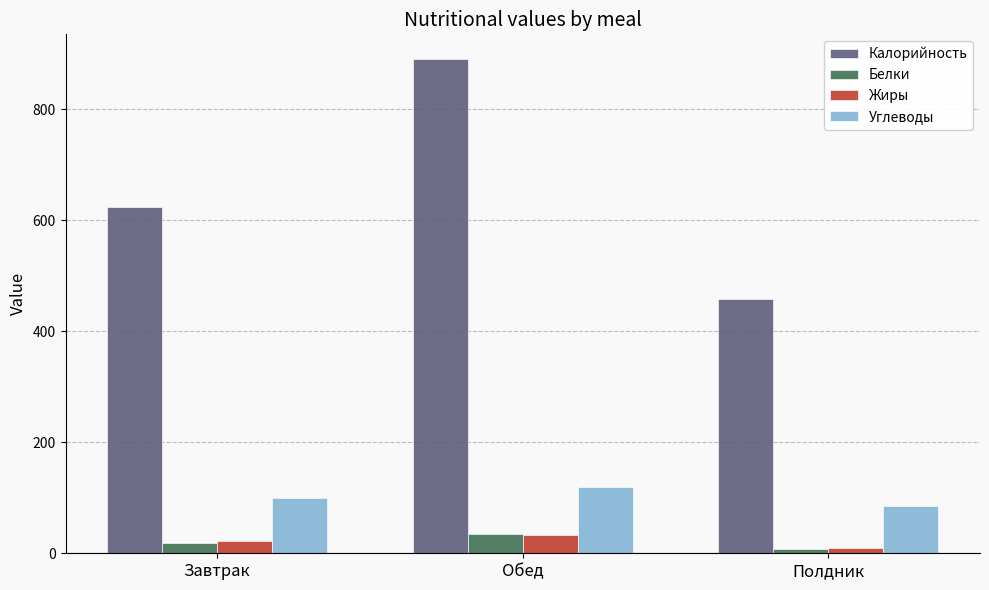

How many data points in Жиры are less than 22?

1